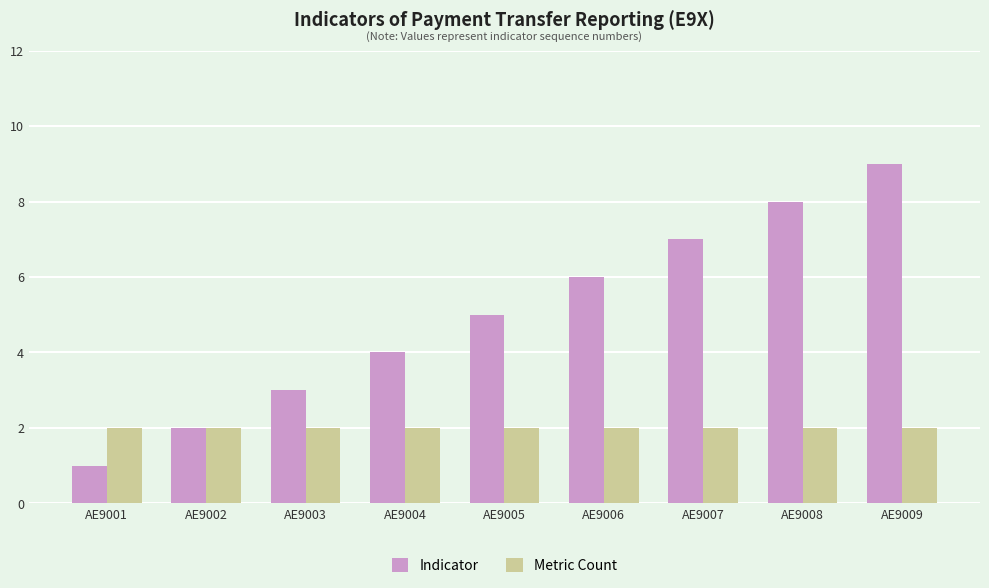

List the series in order of their peak value, highest first.

Indicator, Metric Count